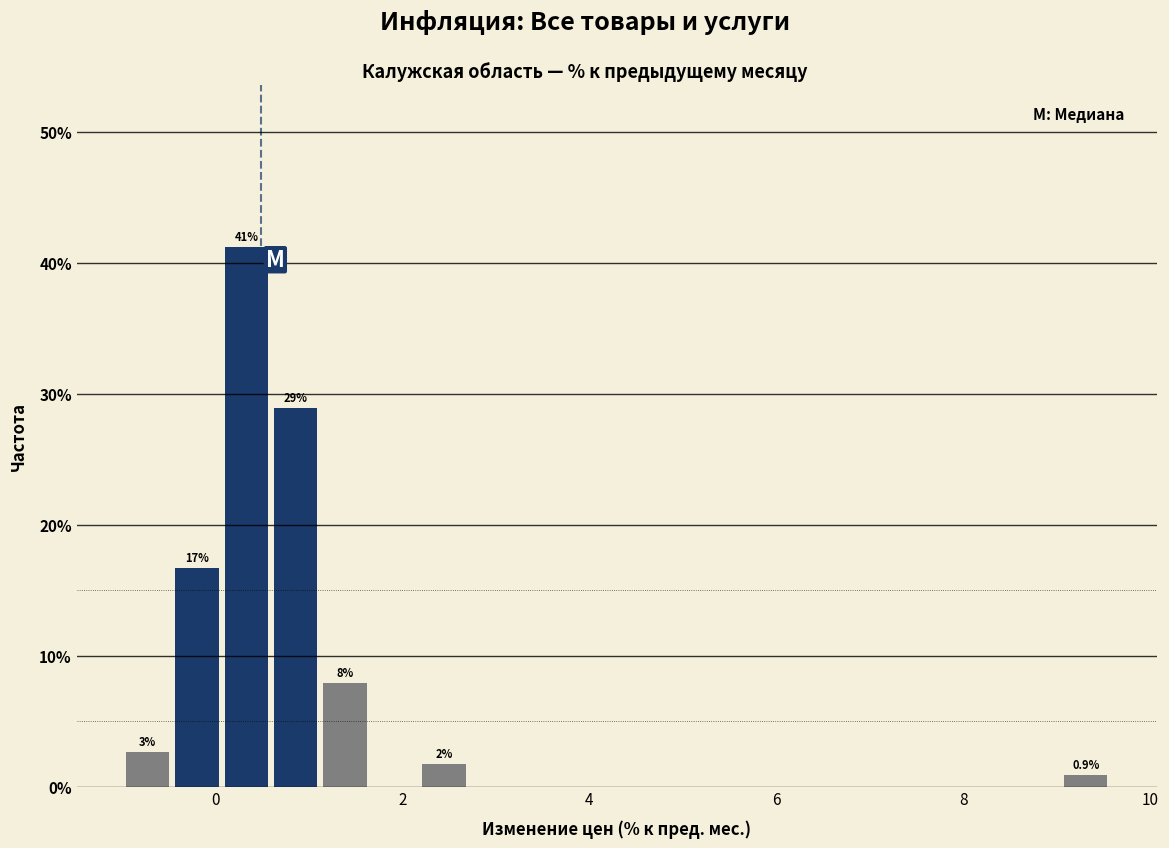

Around what value on the x-axis is the tallest bar? Give the approximate position of its centre, as read against the axis.

0.4